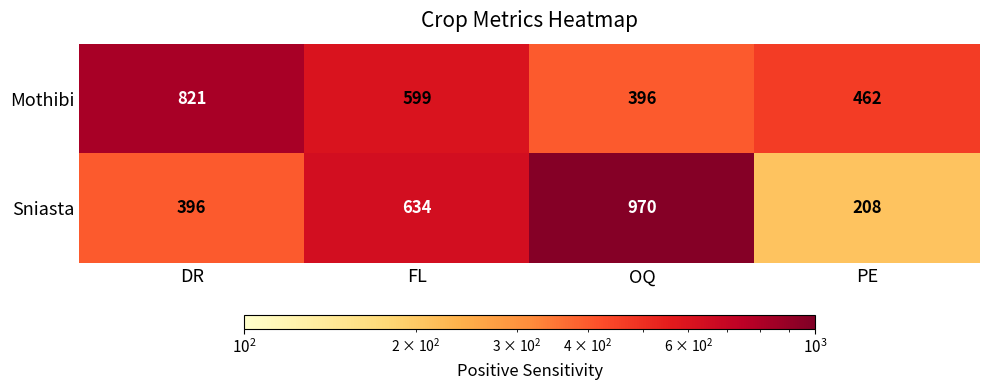

At which category does the chart reach its peak across all series?

OQ